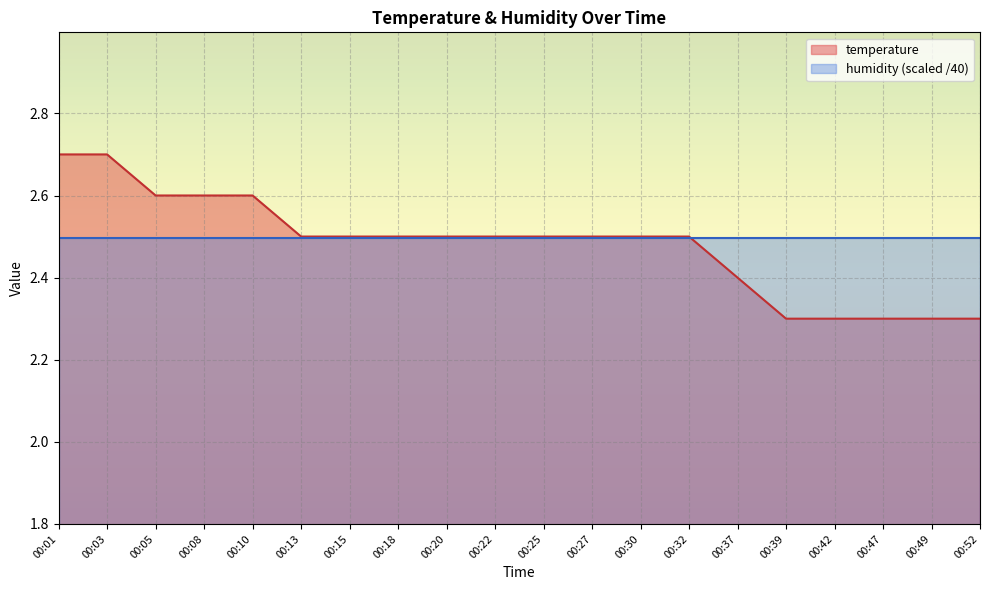

What is the ratio of the value at 00:37 to the value at 00:47?

1.0